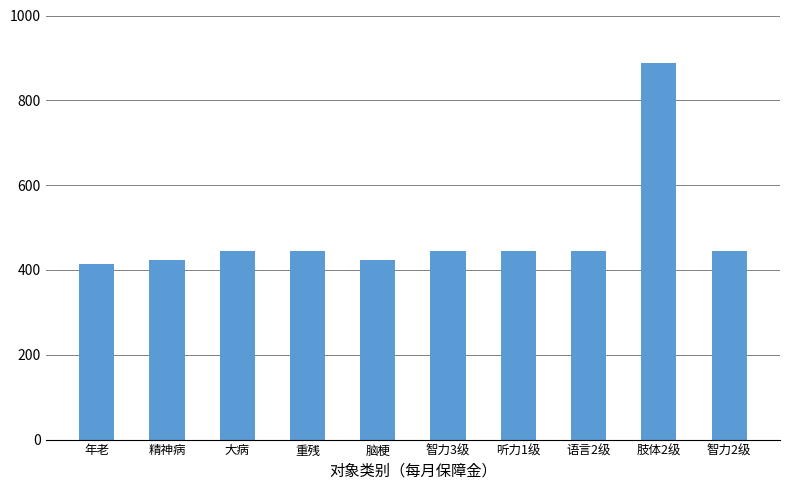

The chart shows a value of 709 at 大病. True or false?

False